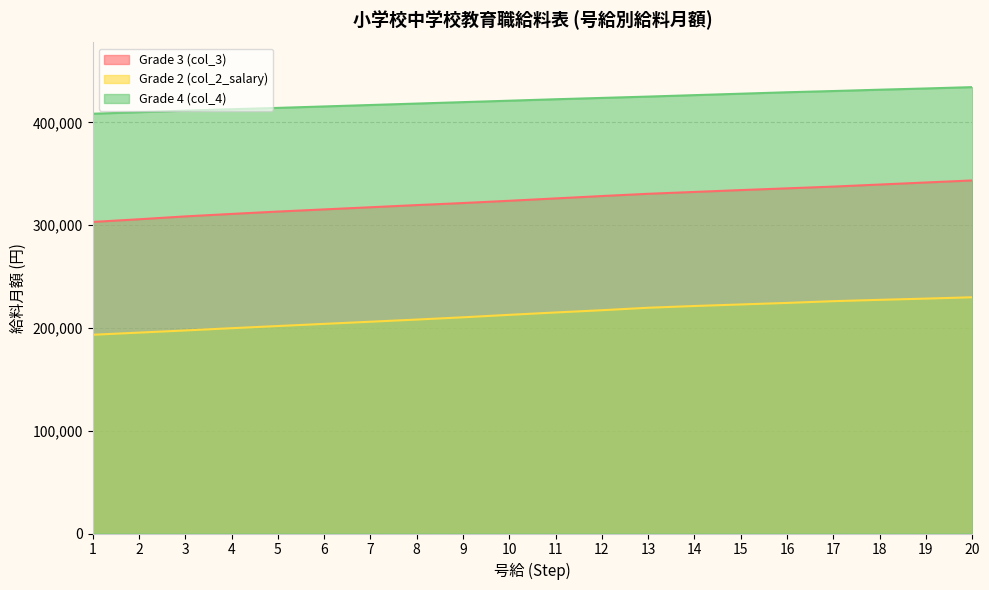

What is the greatest value displayed?

434400